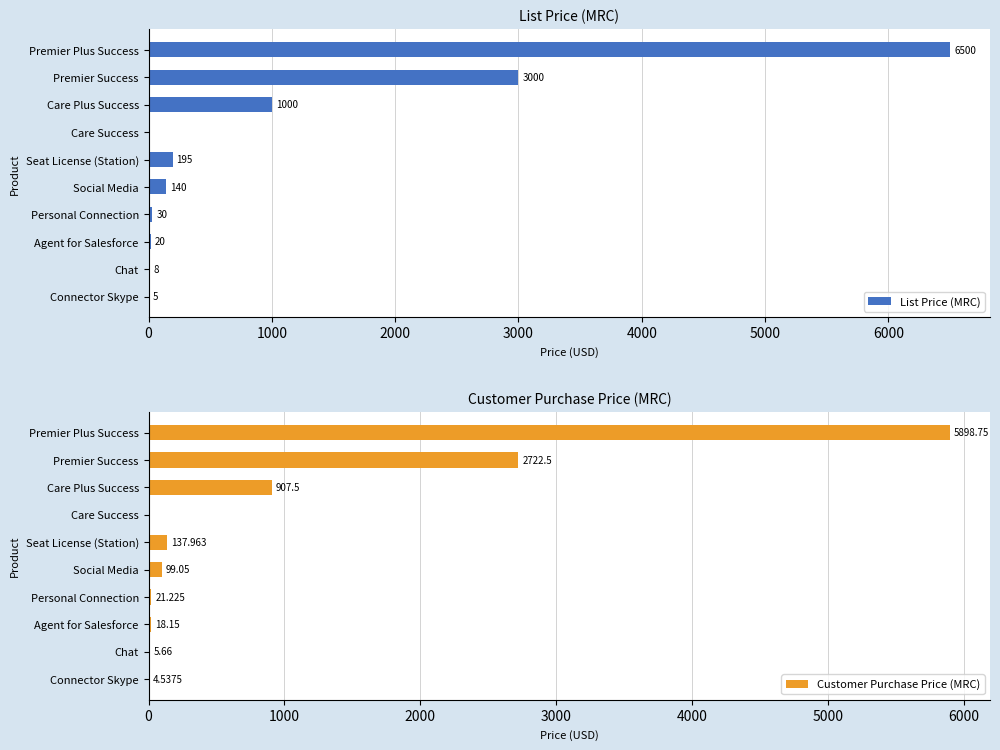

Which series has the largest total across all categories?

List Price (MRC)